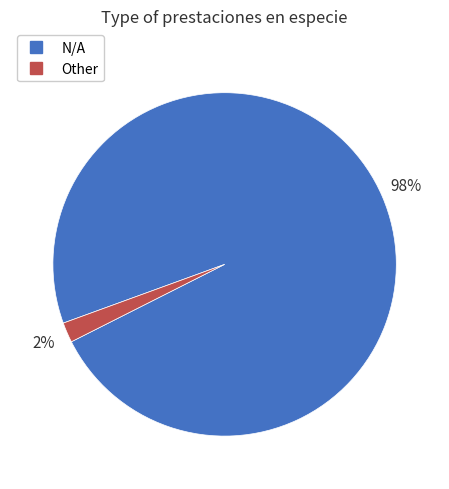

To the nearest percent, what is the average slice percentage?

50%